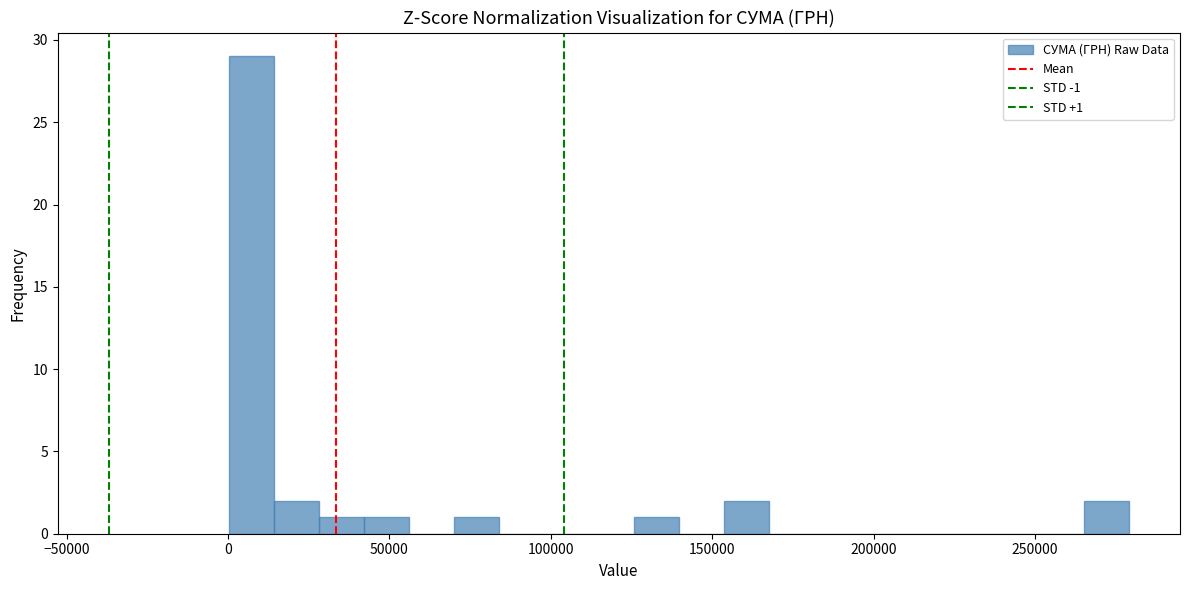

Around what value on the x-axis is the tallest bar? Give the approximate position of its centre, as read against the axis.

5000